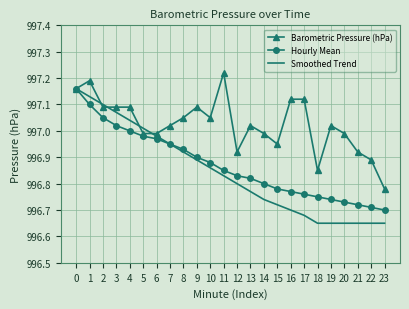

At 20, list the series in order from smallest to largest.

Smoothed Trend, Hourly Mean, Barometric Pressure (hPa)